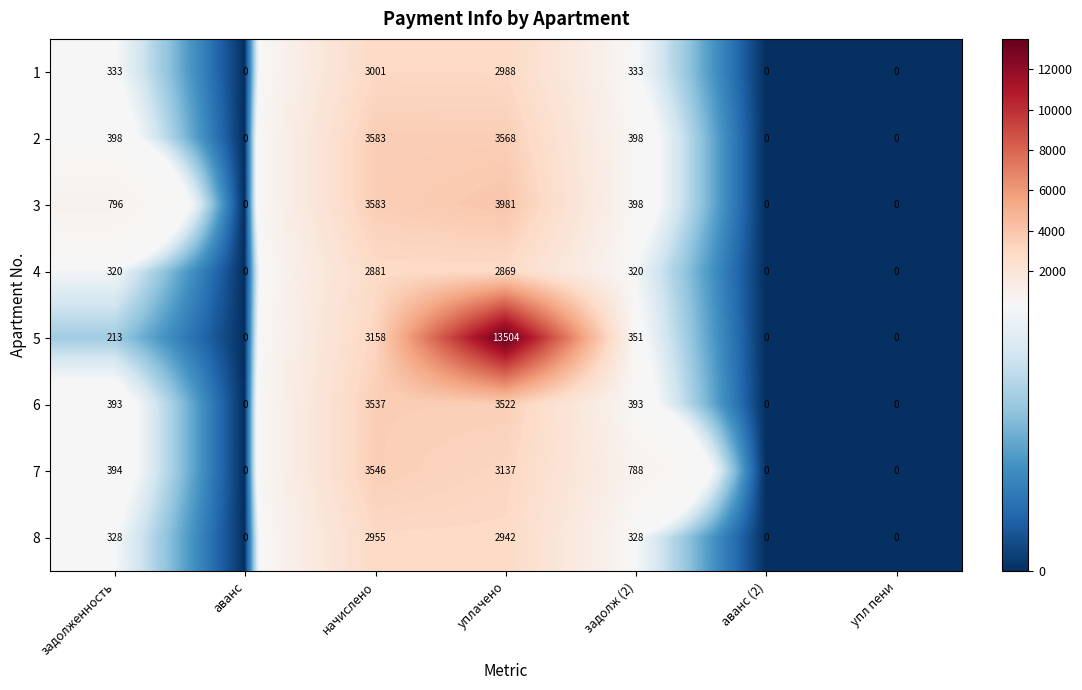

Which series has the widest spread of values?

5